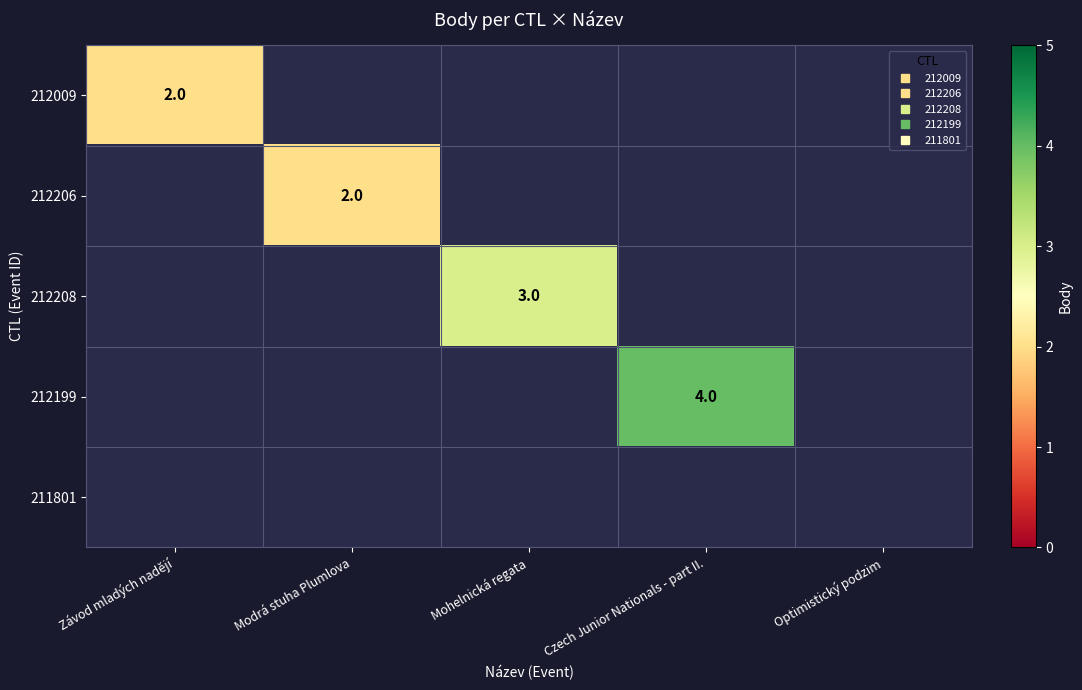

What is the minimum value shown in the chart?

2.0